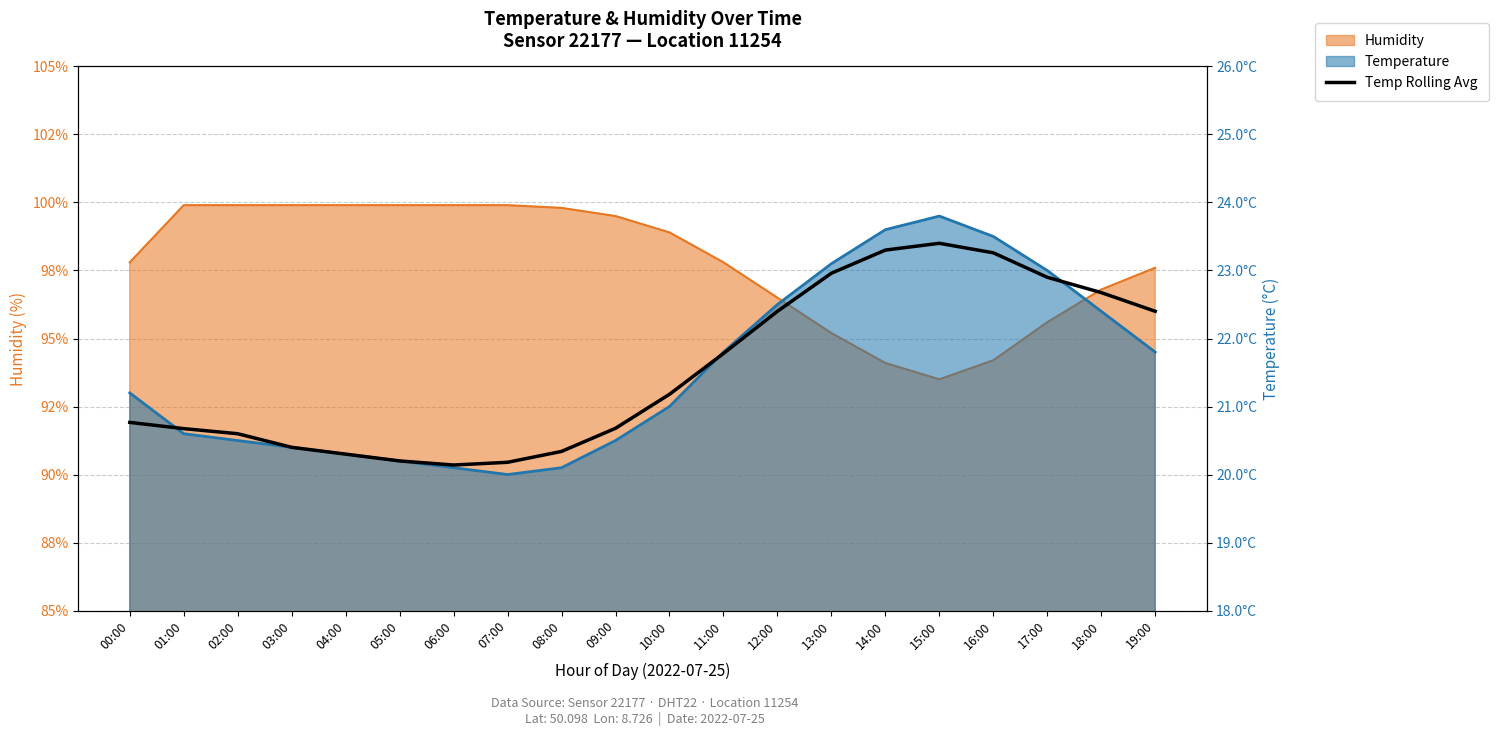

What position from the right is 01:00?

19